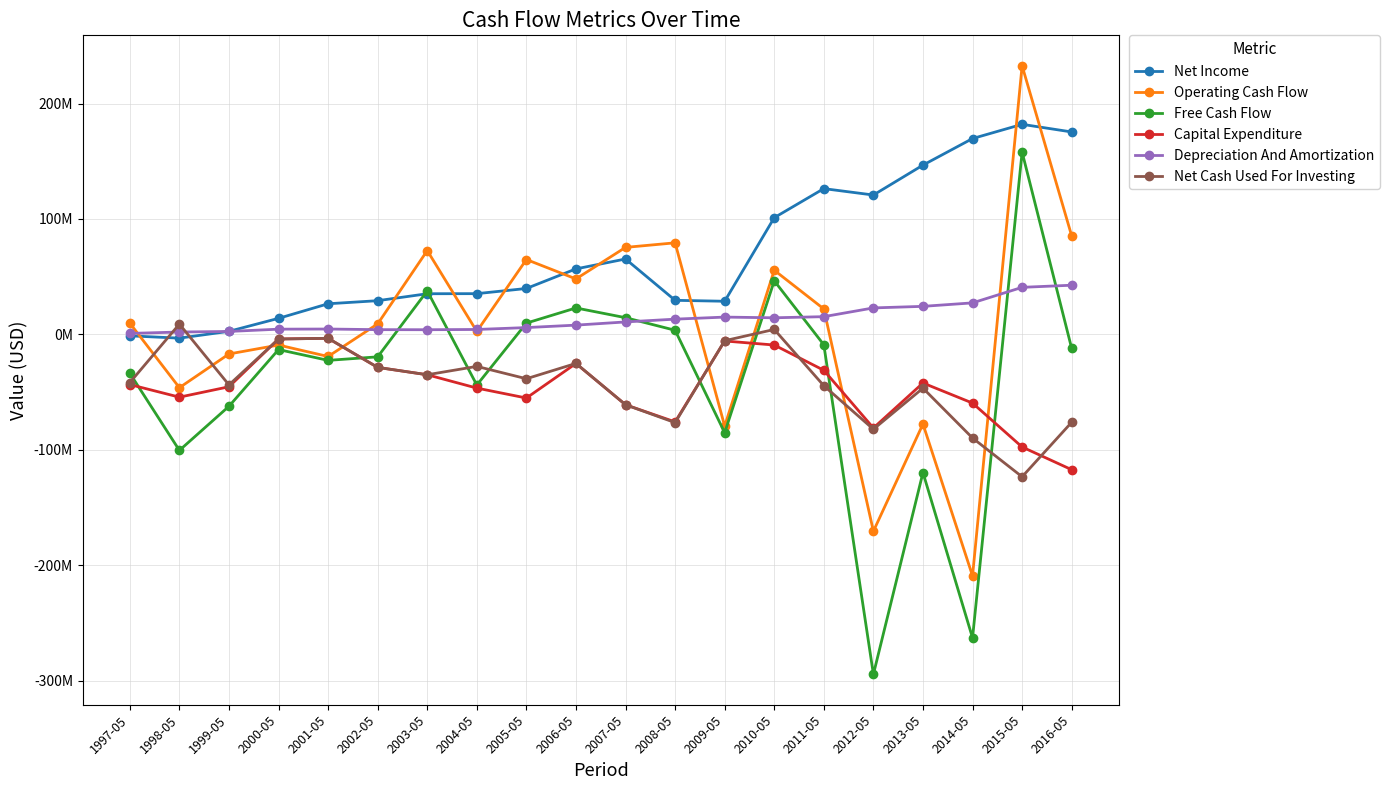

Does the chart have visible grid lines?

Yes